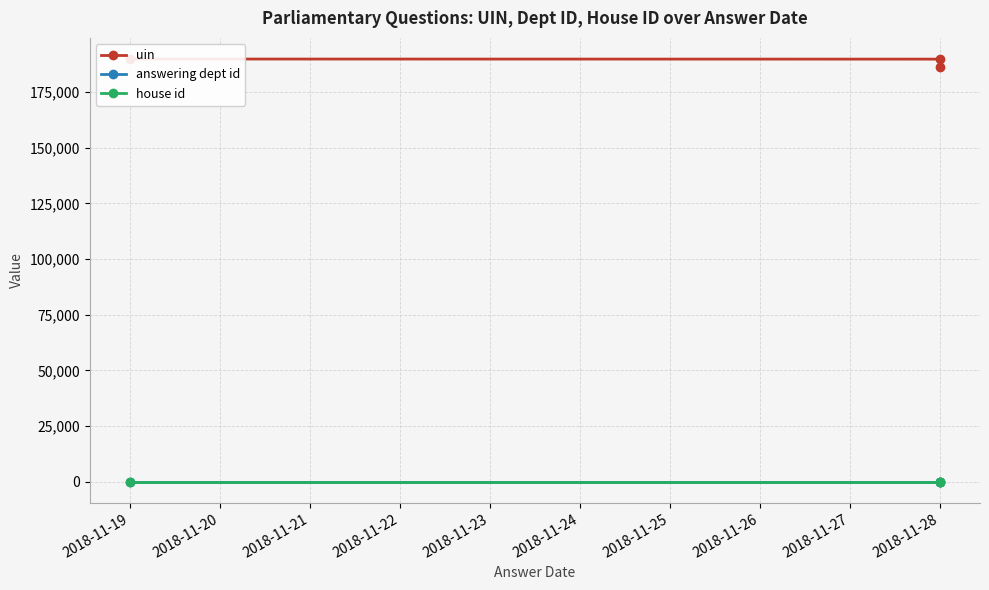

True or false: answering dept id has a value of 10 at 2018-11-19.

True